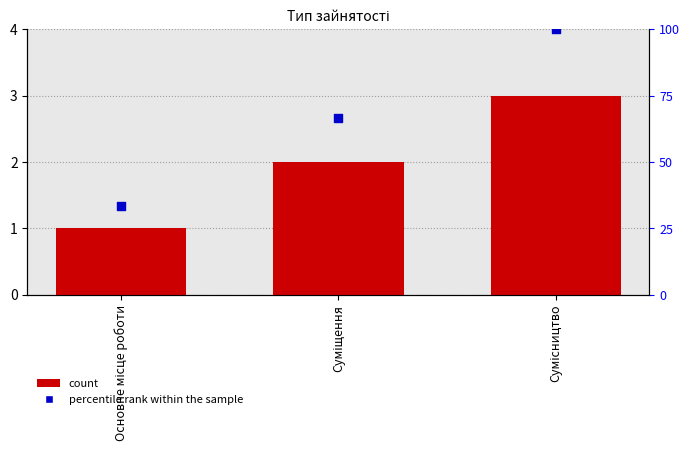

What is the total value across all series at Суміщення?

68.7